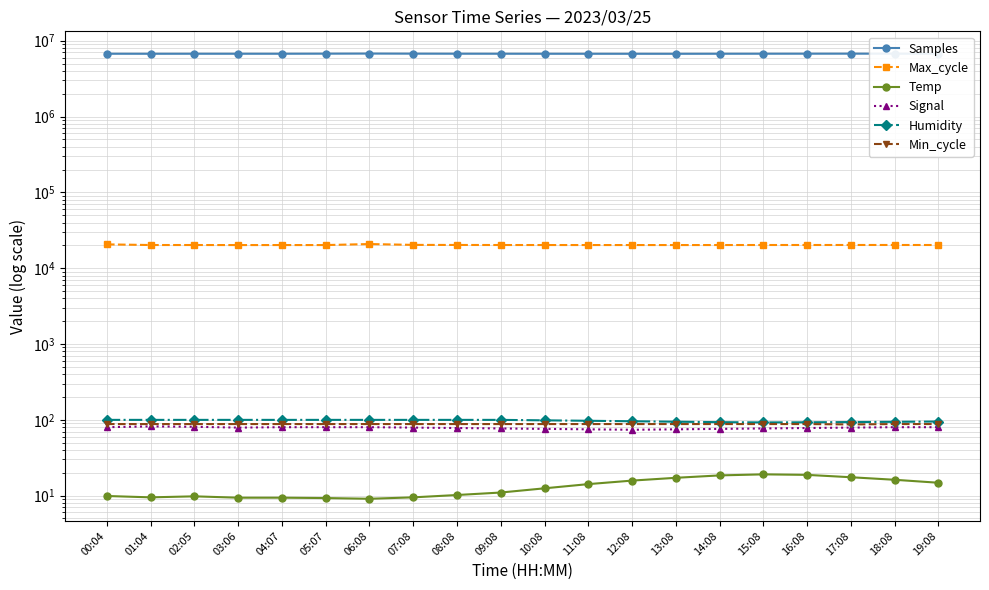

True or false: Humidity and Min_cycle cross at least once.

False